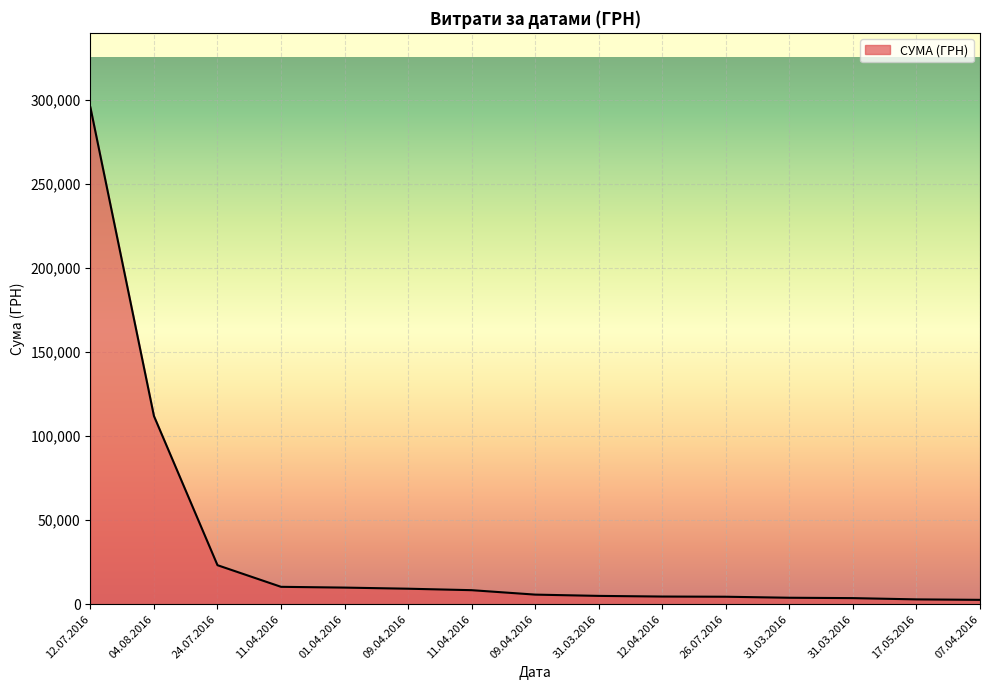

Is this an area chart (filled region under the line)?

Yes